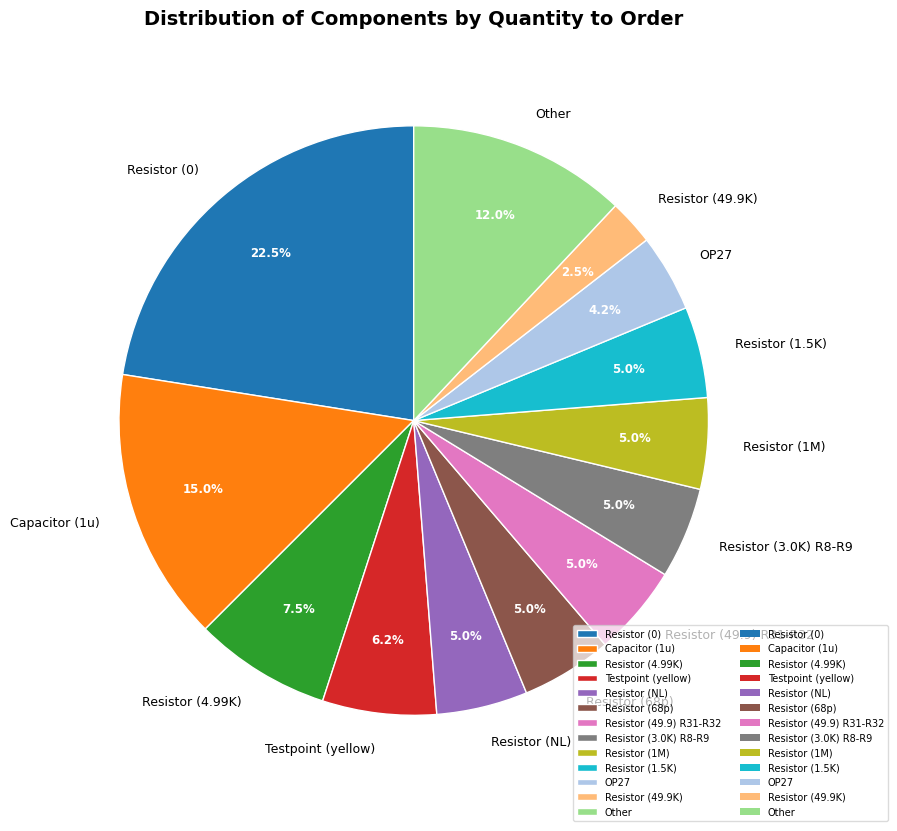

How many segments does this pie chart have?

13